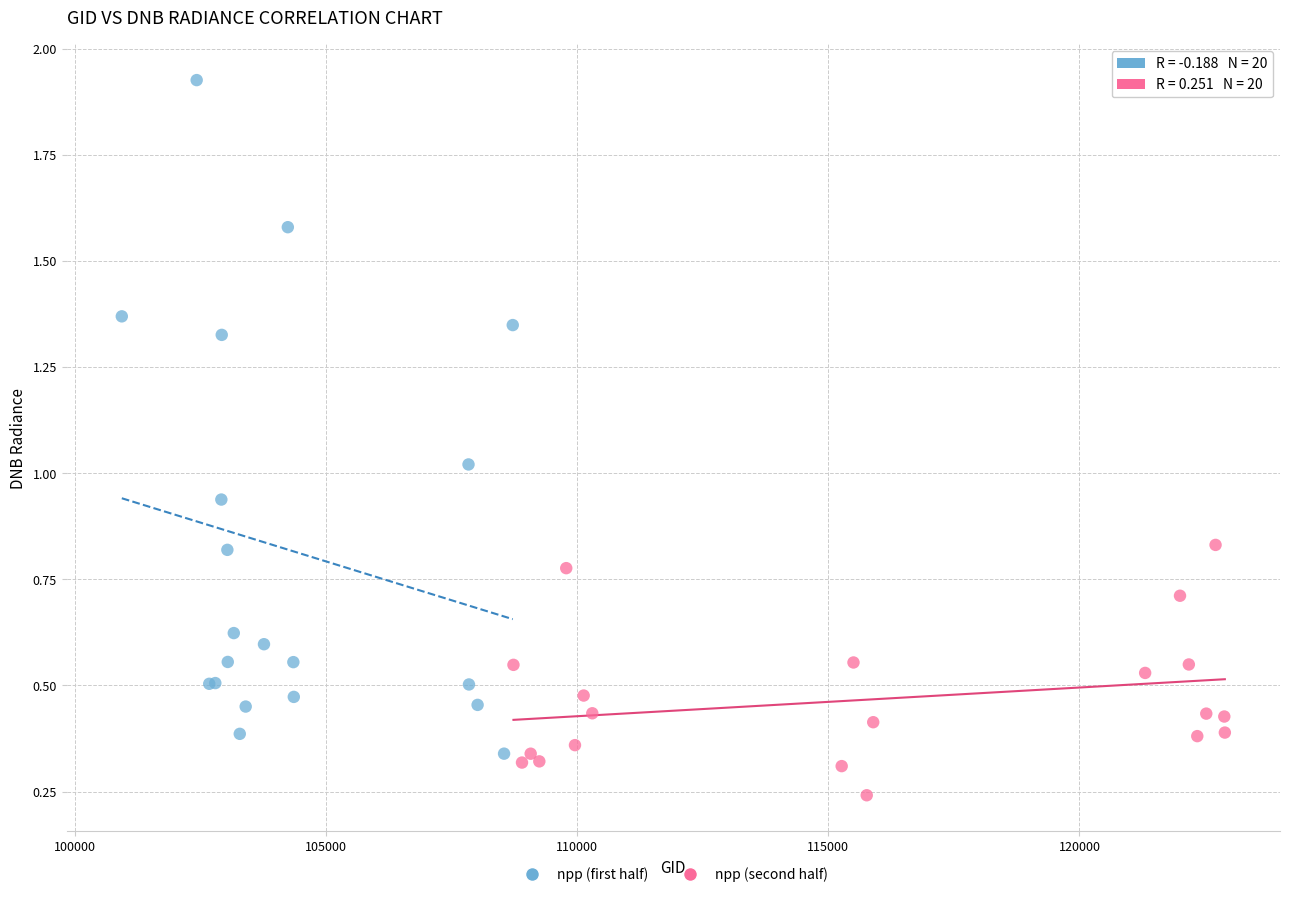

Which series has the widest spread of Y values?

npp (first half)